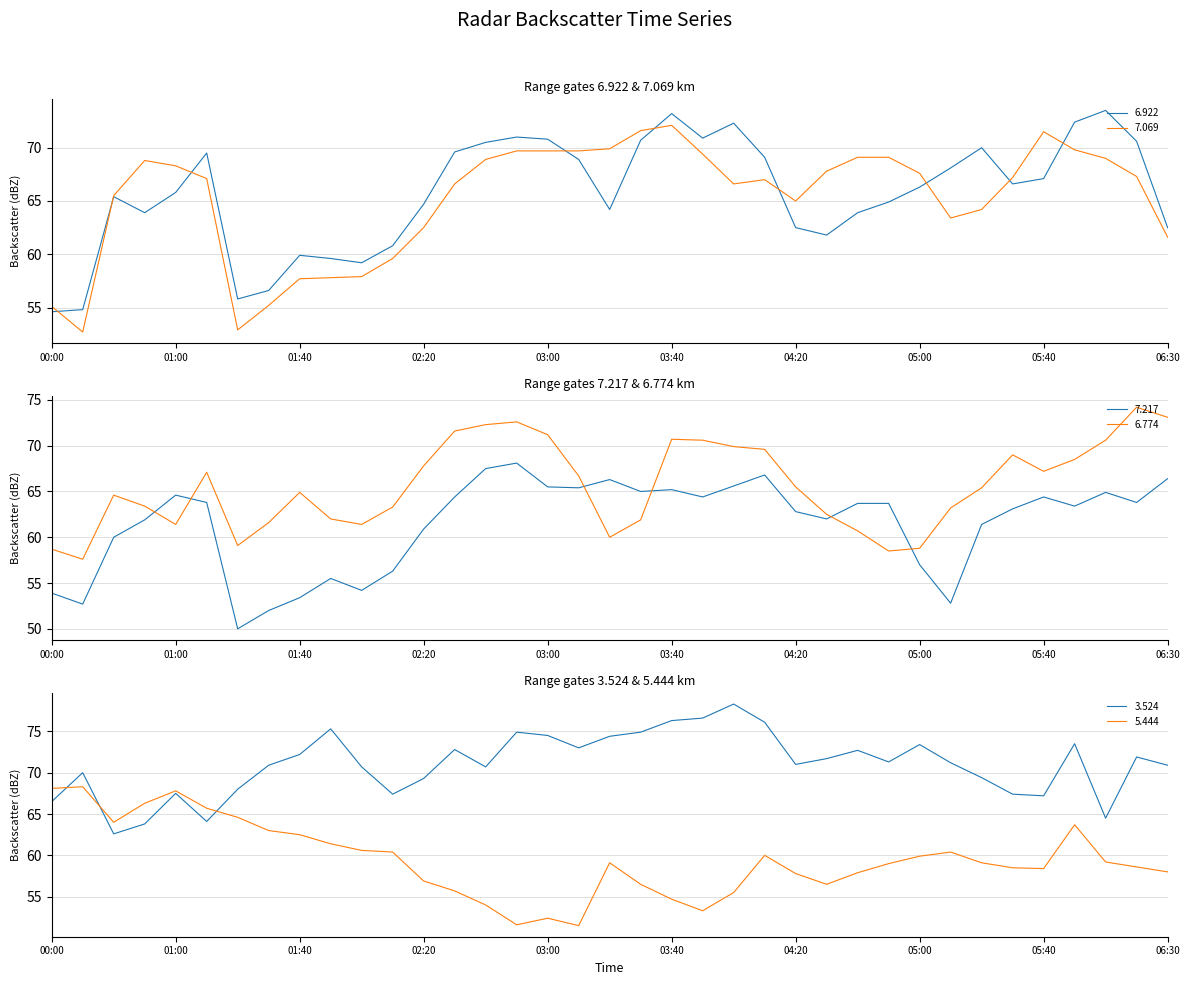

What is the difference between the second highest and second lowest values in the 6.922 series?

18.4